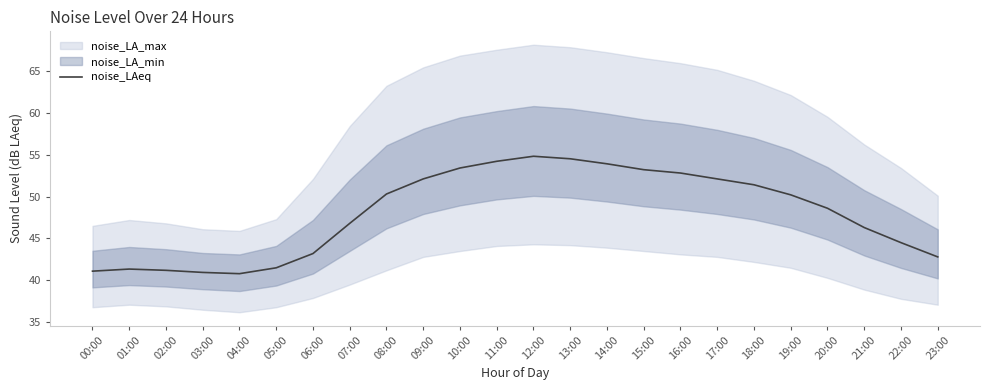

Read the value at 16:00.

52.8